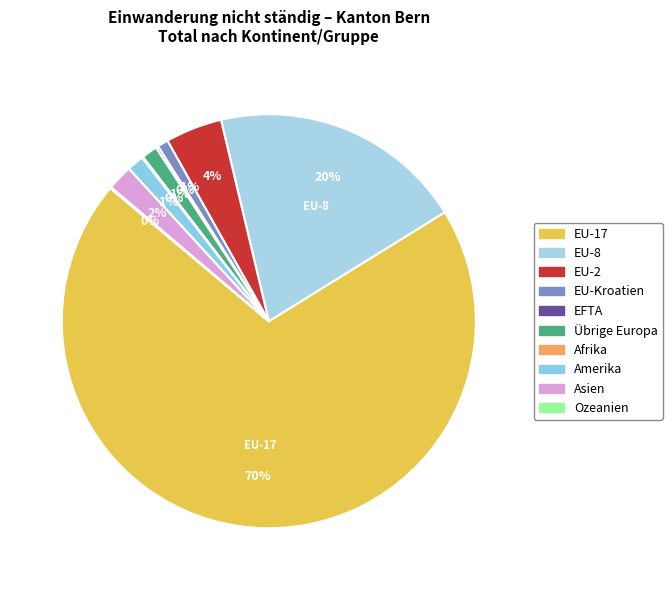

Is it true that EU-2 is 4% of the pie?

True